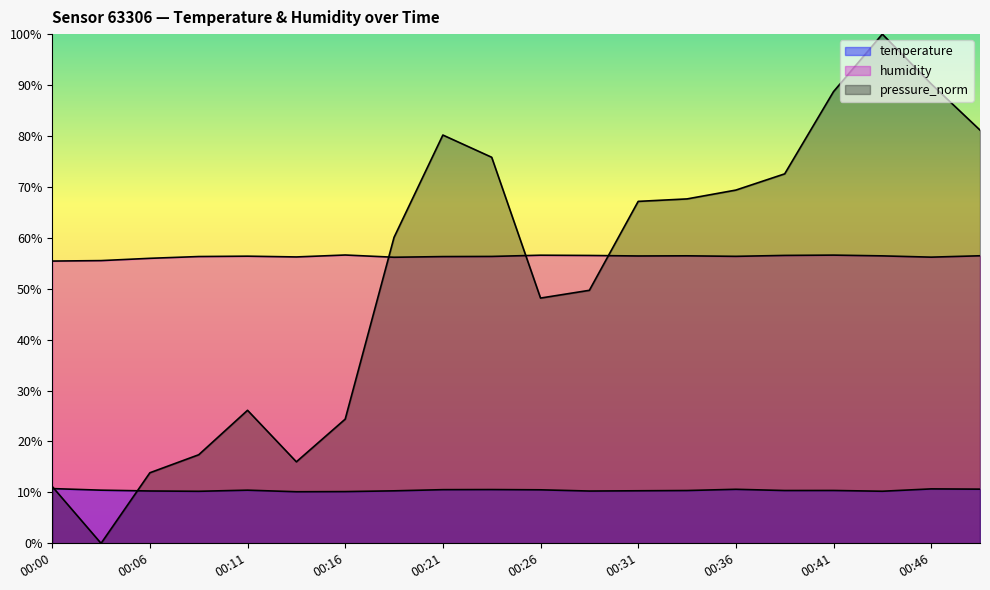

What is the difference between the second highest and minimum values in the temperature series?

0.6